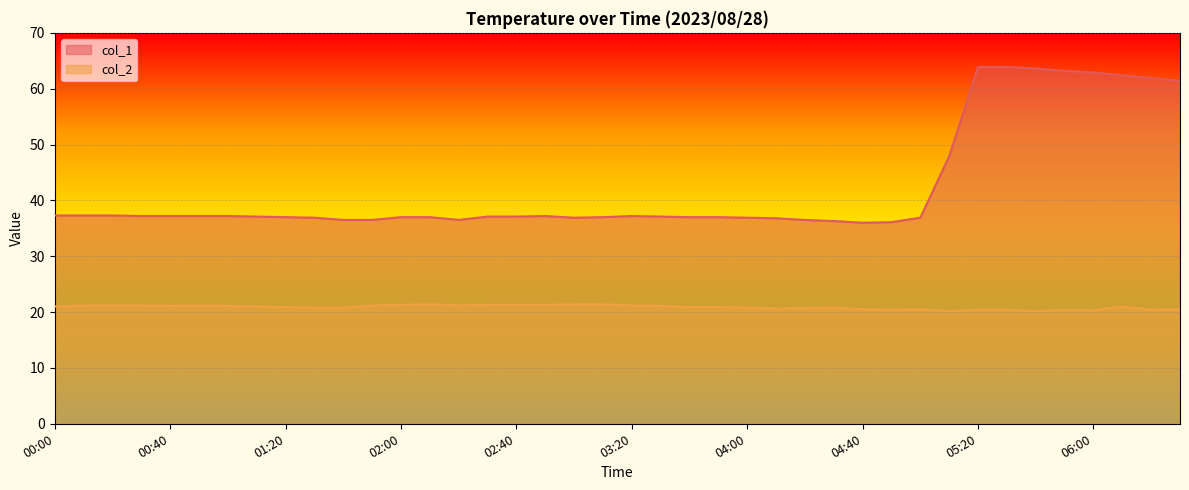

Between 02:00 and 01:40, which is larger?

02:00